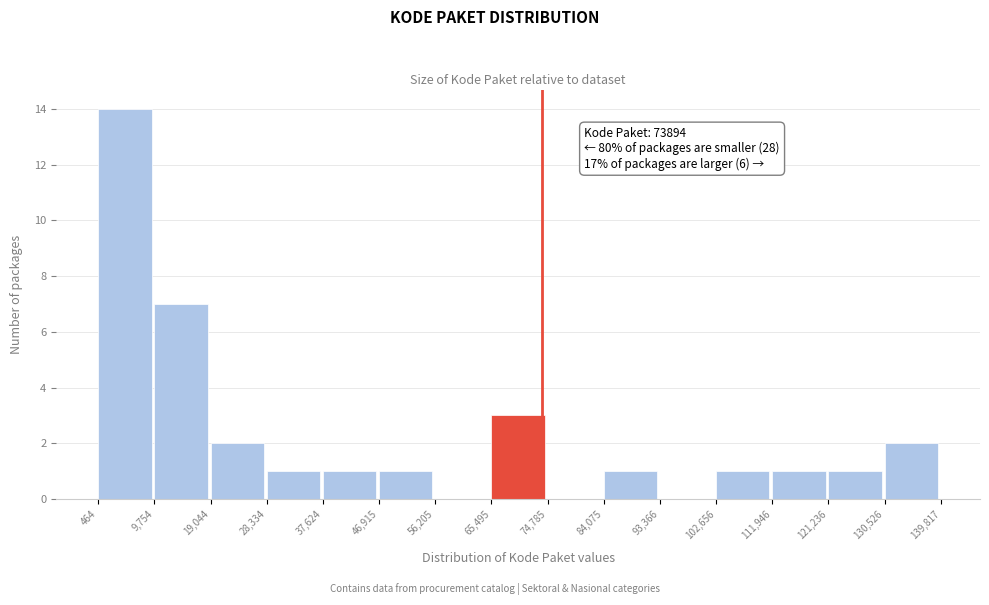

Which range on the x-axis has the tallest bar?

464 to 9,754